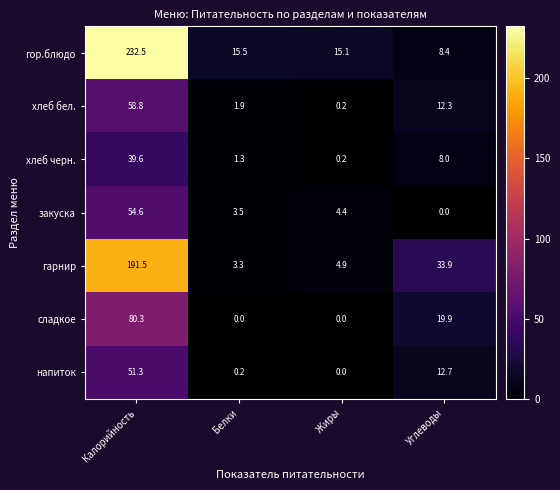

What is the sum of all хлеб черн. values?

49.1